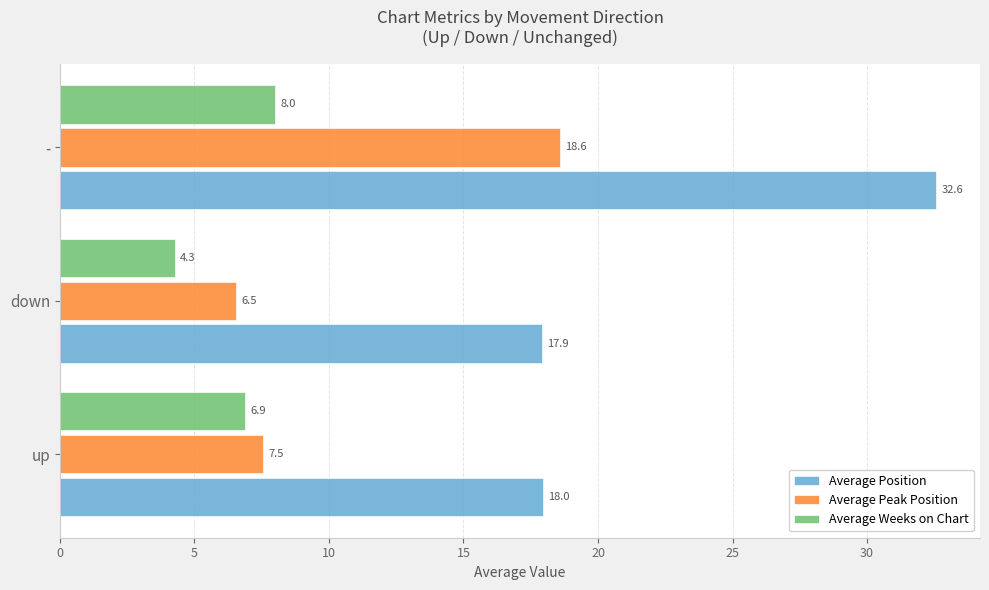

What is the difference between the maximum and minimum values in the Average Weeks on Chart series?

3.7